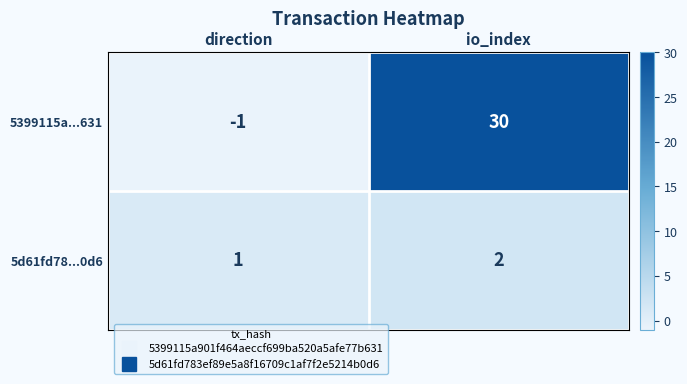

At which label does 5399115a...631 reach its peak?

io_index